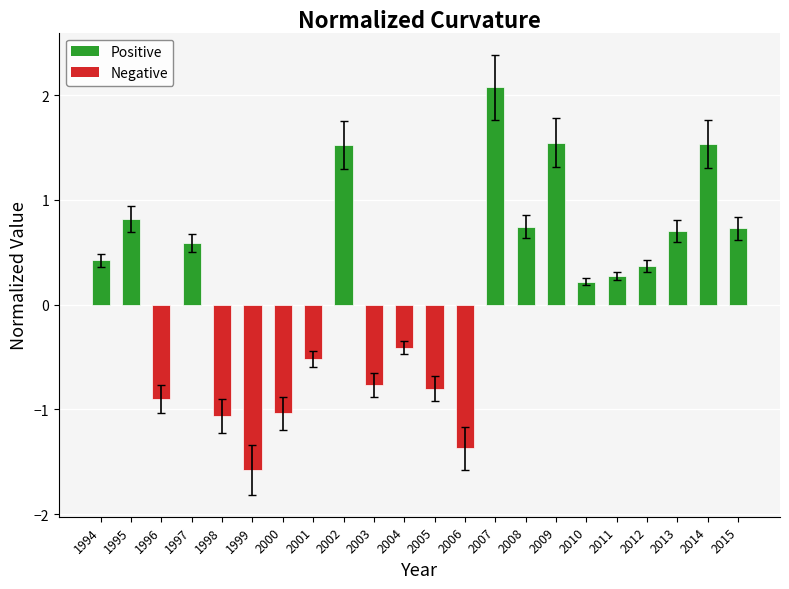

True or false: the data shows -1.2 at 2005.

False